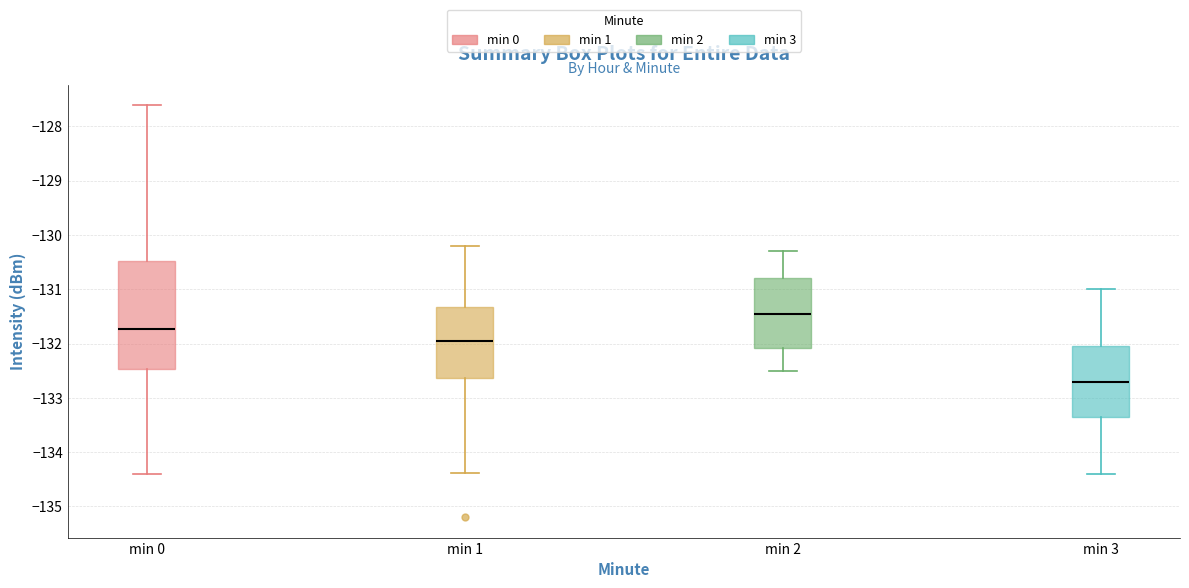

Where is the lower edge of the box for min 1 on the y-axis? The values are not printed on the chart, so give them approximately, as read against the axis.

-132.6